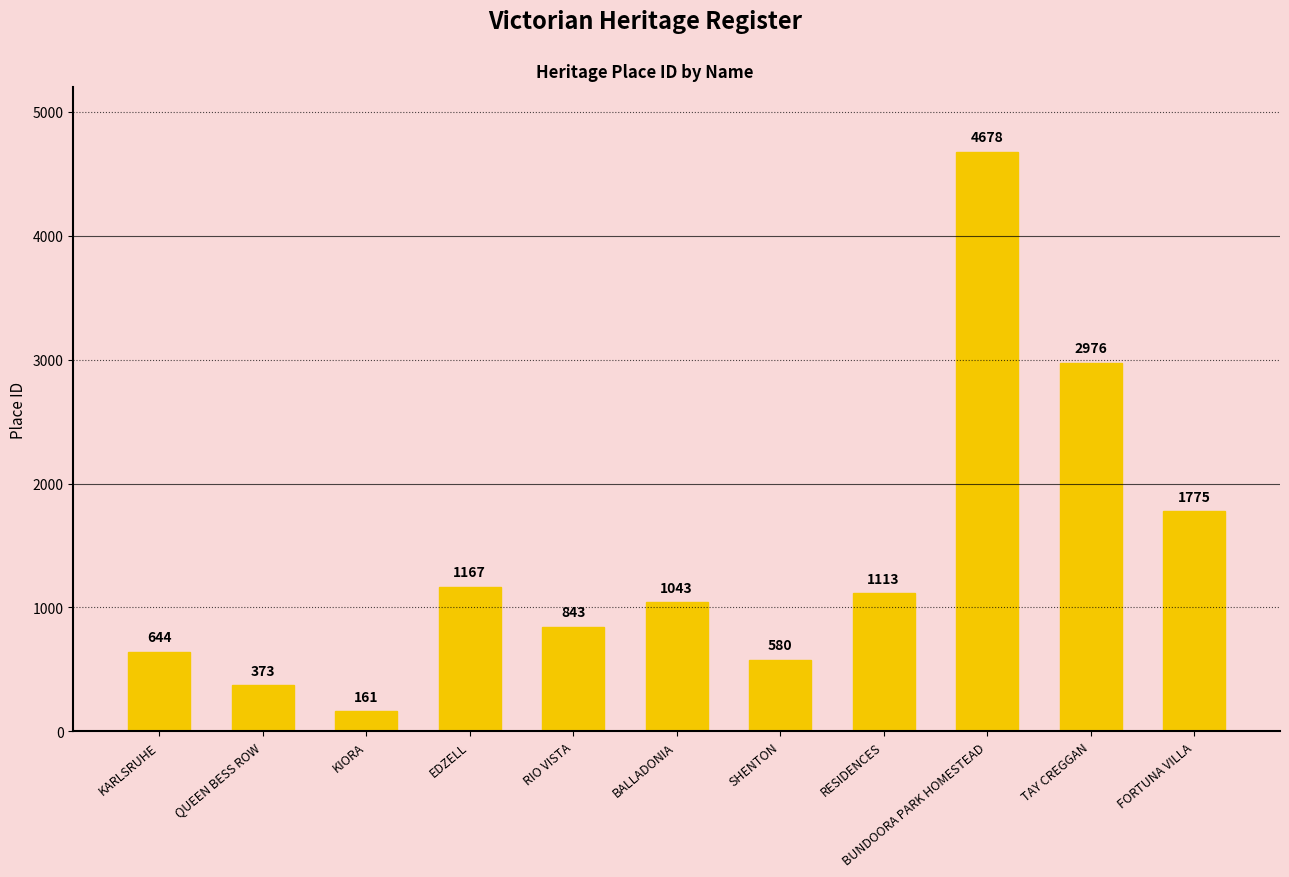

Reading left to right, list all the values displayed in this chart.

644	373	161	1167	843	1043	580	1113	4678	2976	1775